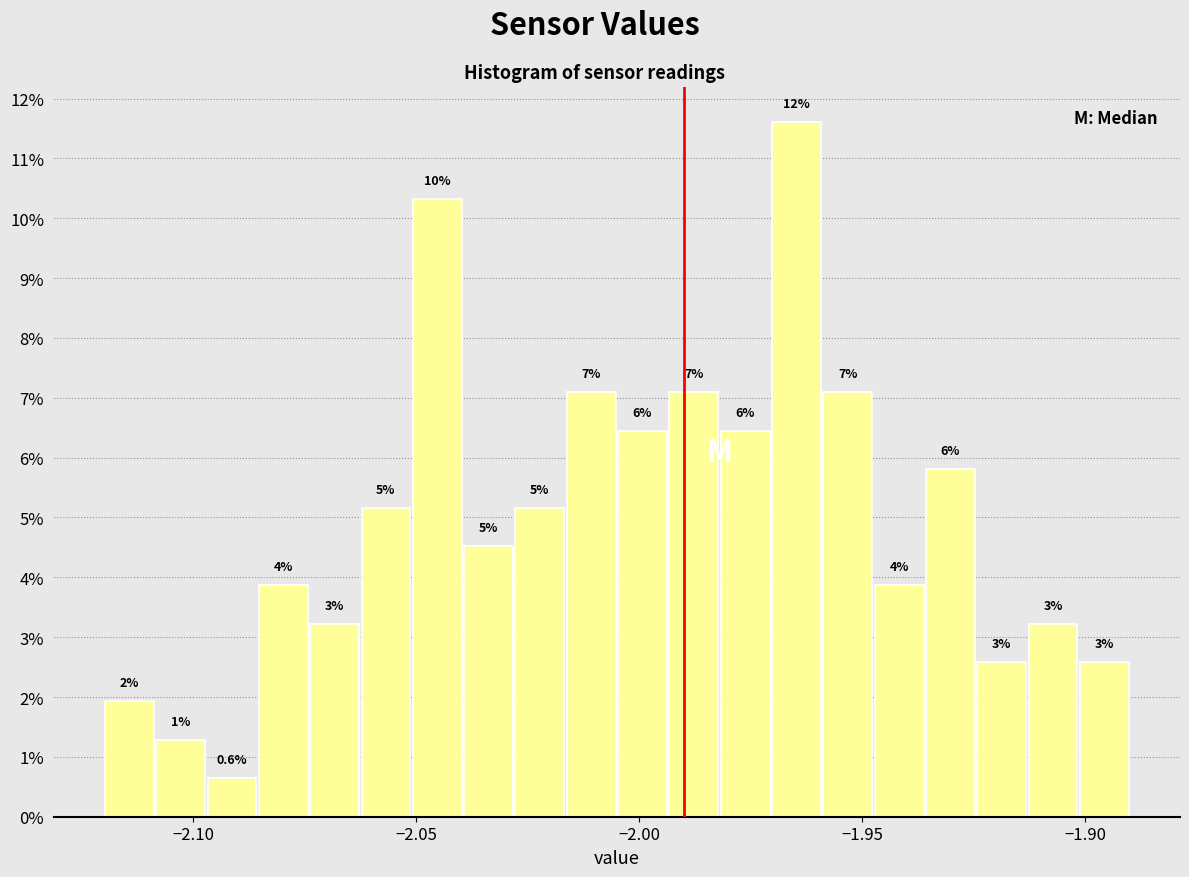

Around what value on the x-axis is the tallest bar? Give the approximate position of its centre, as read against the axis.

-1.965